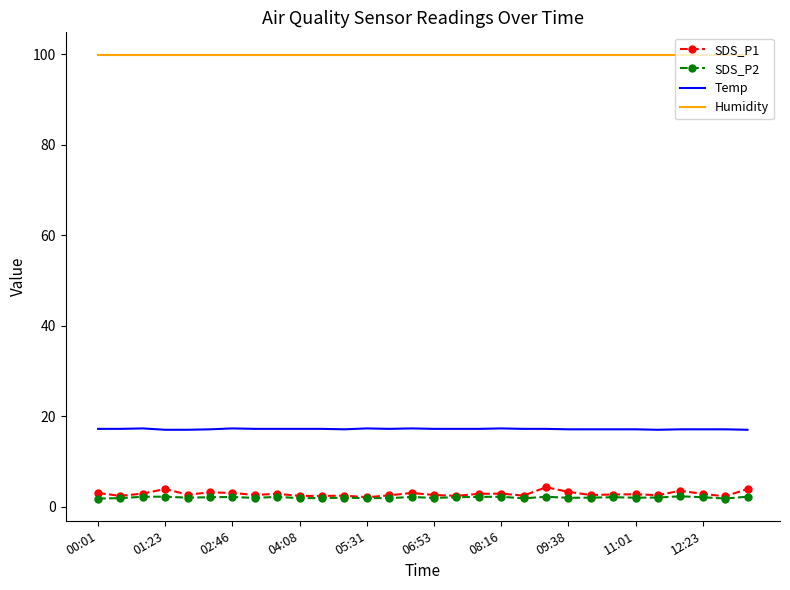

Which series has the widest spread of values?

SDS_P1